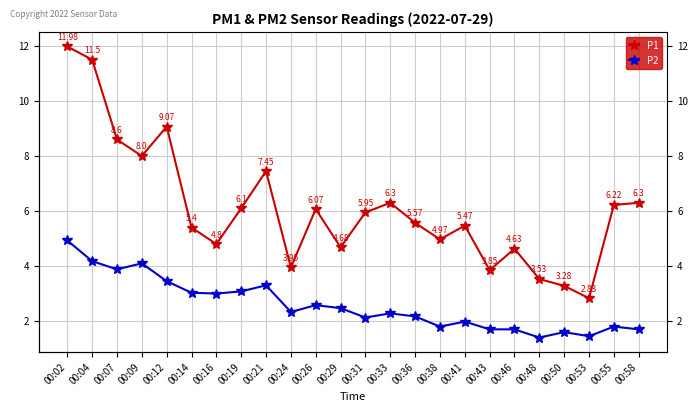

What is the difference between the P2 values at 00:48 and 00:58?

0.3